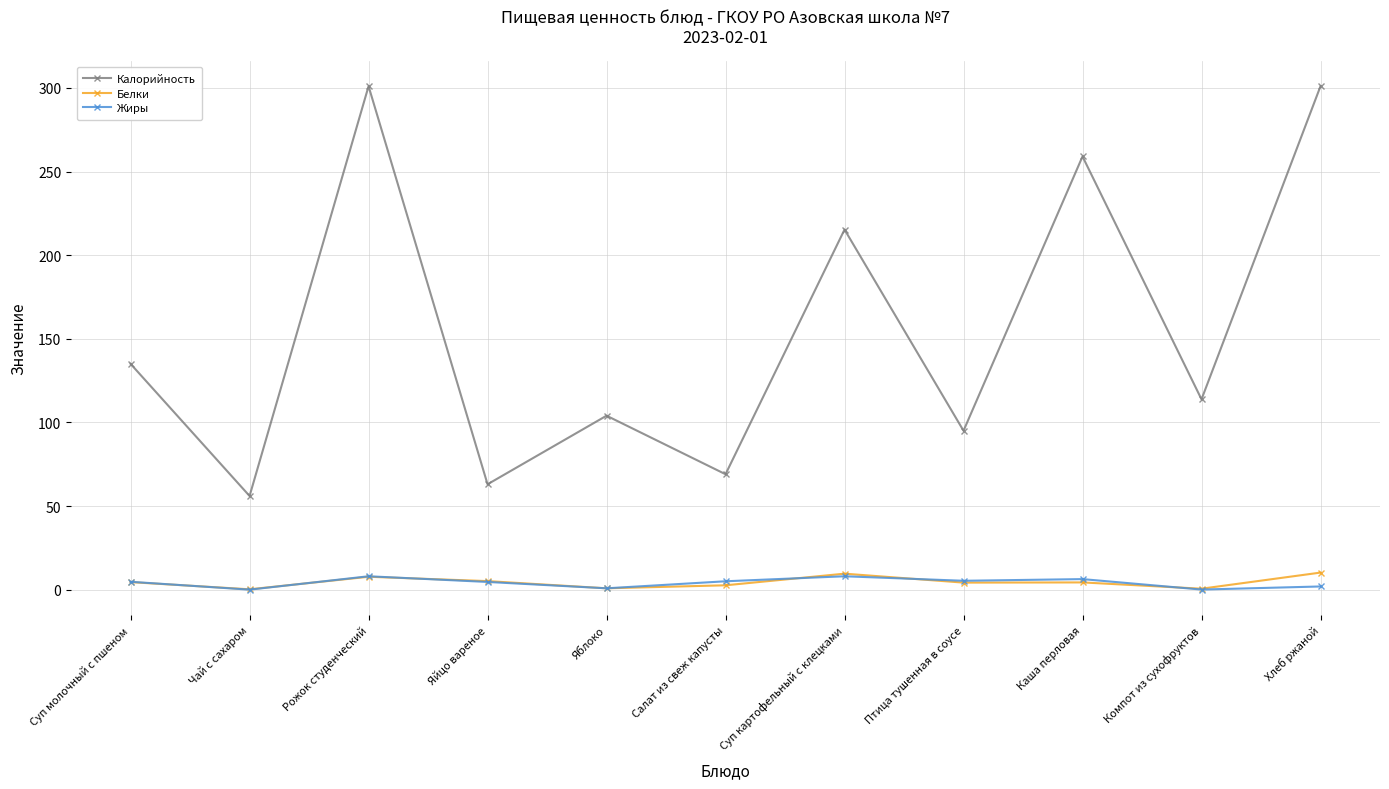

Between Суп молочный с пшеном and Хлеб ржаной, which series saw the biggest shift?

Калорийность